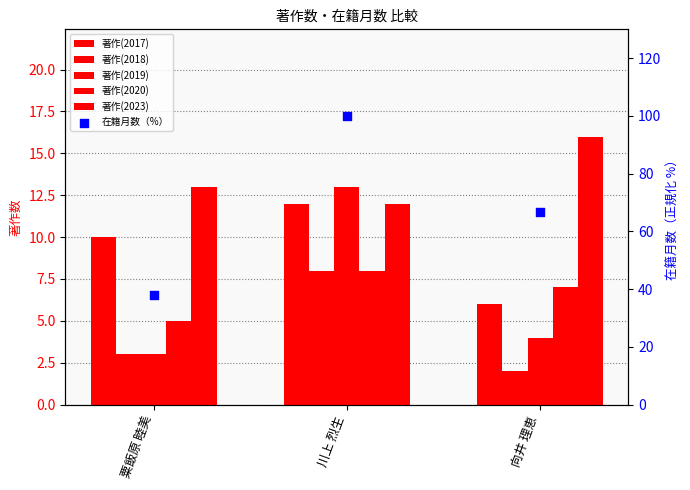

Is the value of 著作(2020) at 粟飯原 睦美 greater than the value of 著作(2023) at 川上 烈生?

No